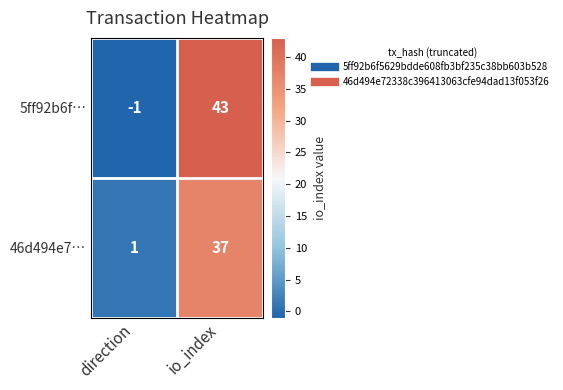

Rank the series by their maximum value, from highest to lowest.

5ff92b6f…, 46d494e7…